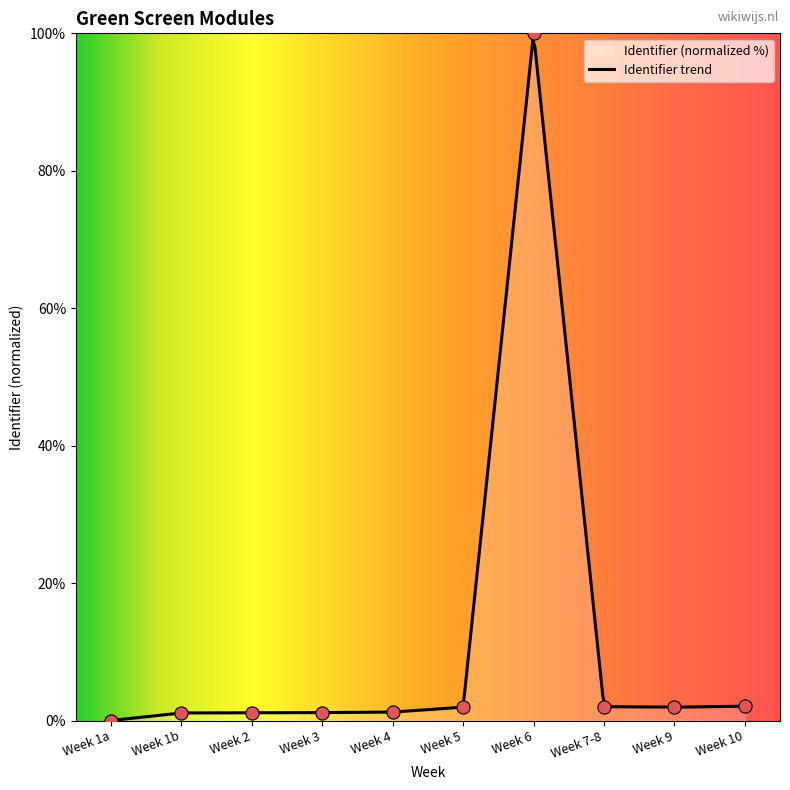

What is the change in value from Week 4 to Week 9?

+0.7